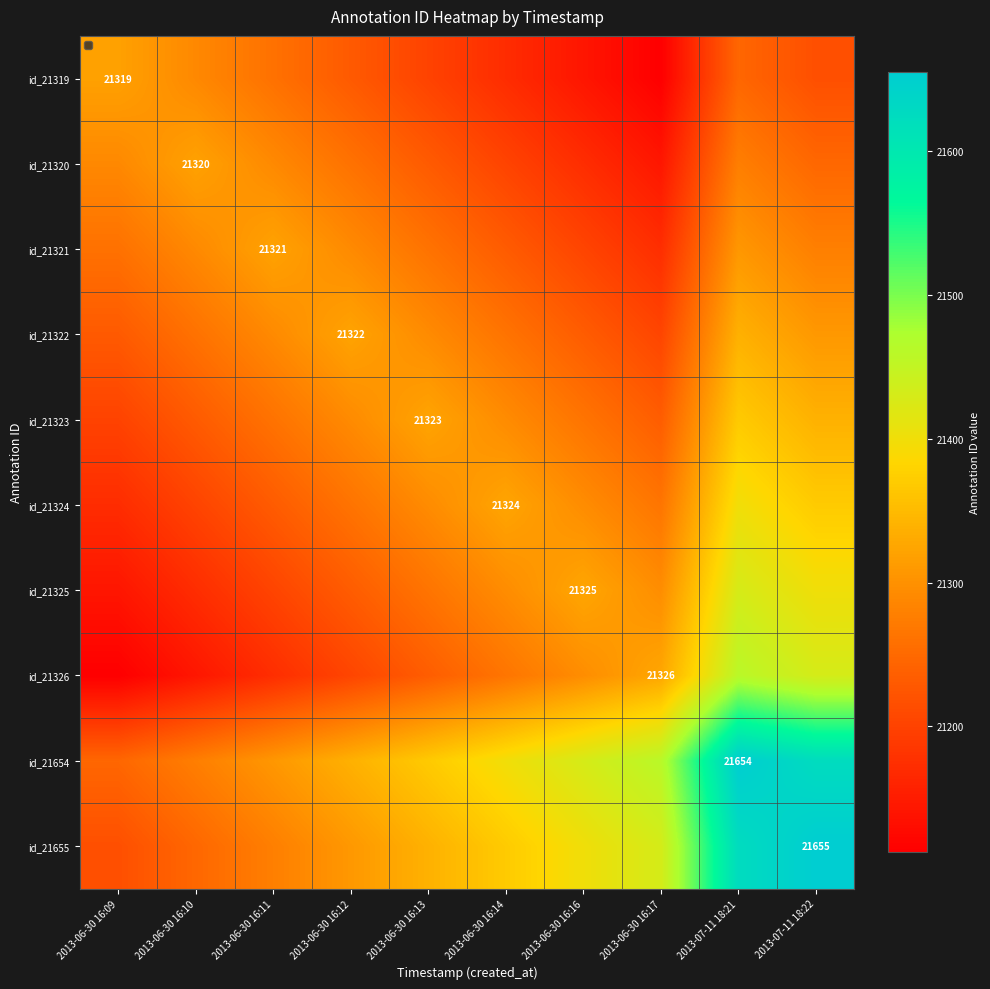

Which series changed the most between 2013-06-30 16:10 and 2013-06-30 16:12?

id_21322